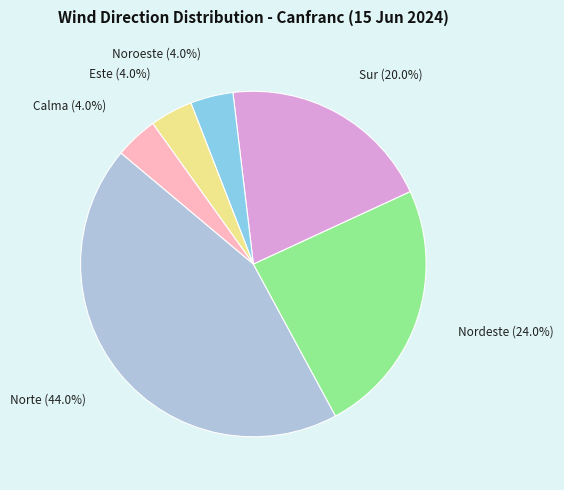

To the nearest percent, what portion does Este represent?

4%